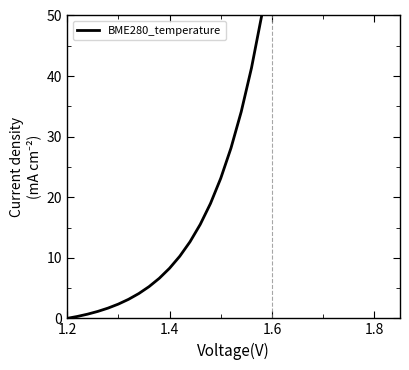

What is the greatest value displayed?

50.0